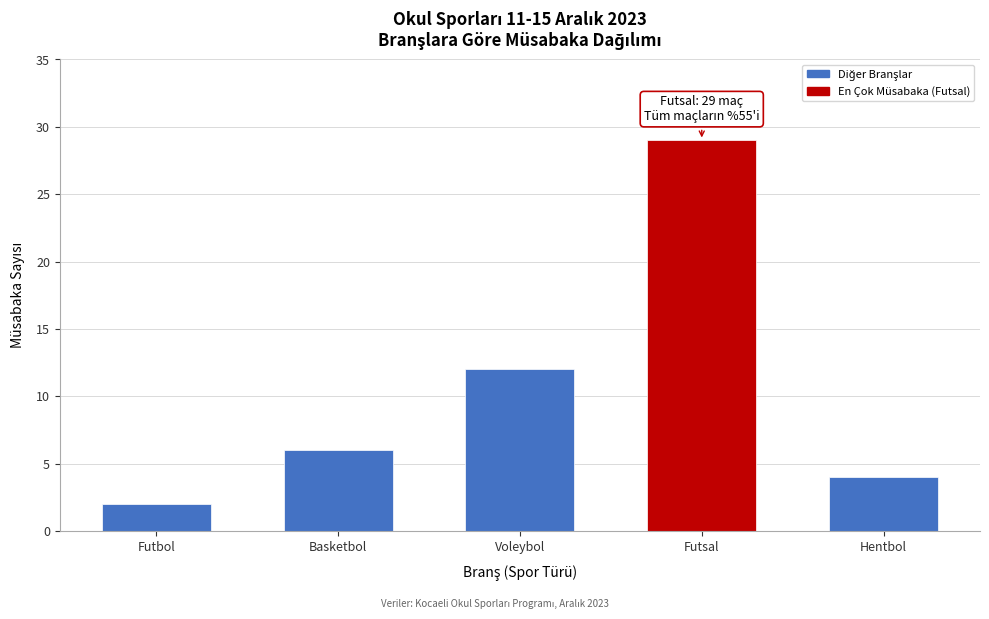

Reading right to left, transcribe all the data shown in this chart.

Hentbol=4	Futsal=29	Voleybol=12	Basketbol=6	Futbol=2